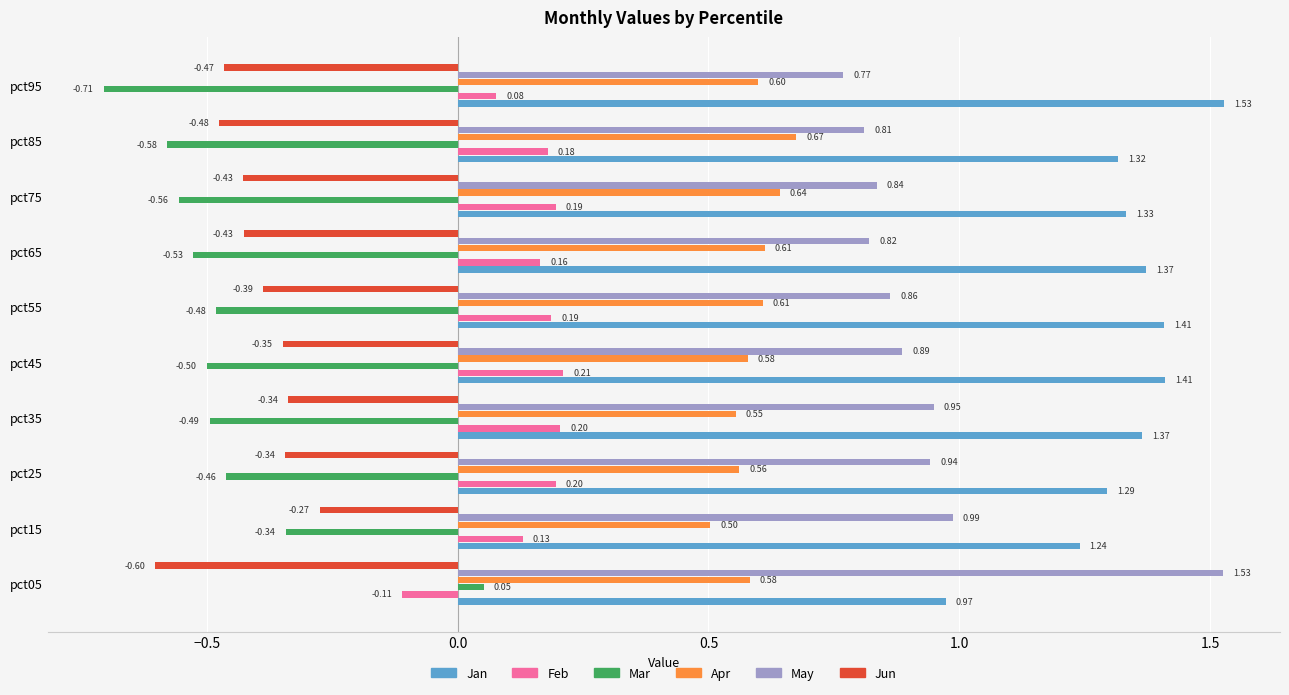

Between pct05 and pct15, which series saw the biggest shift?

May